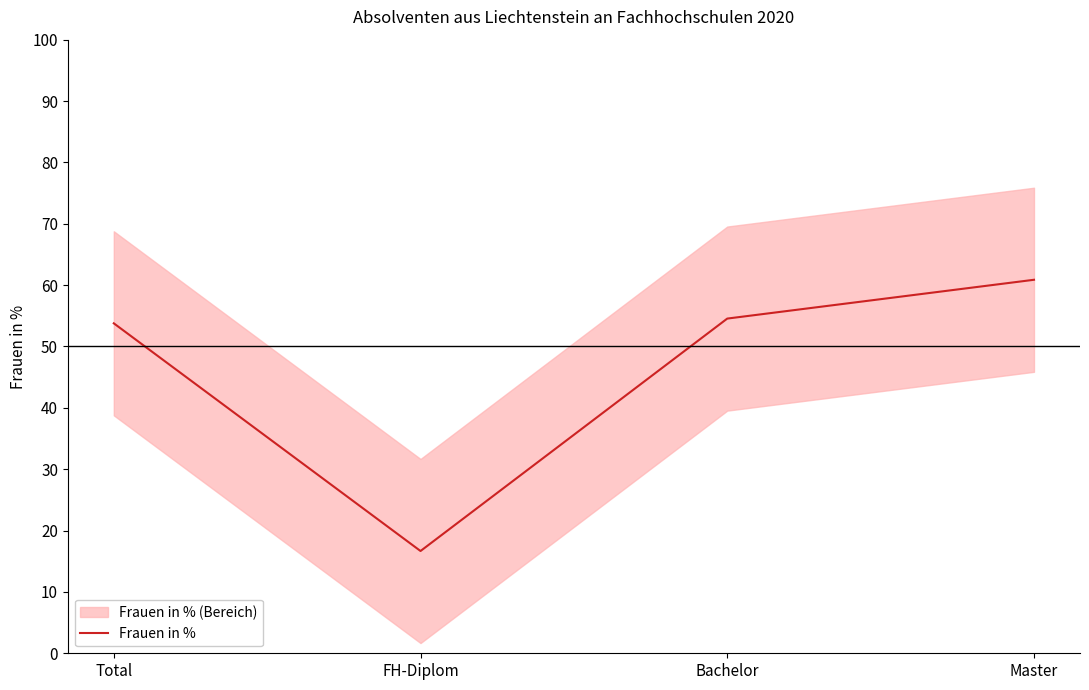

Is it true that the value at Master is 60.9?

True